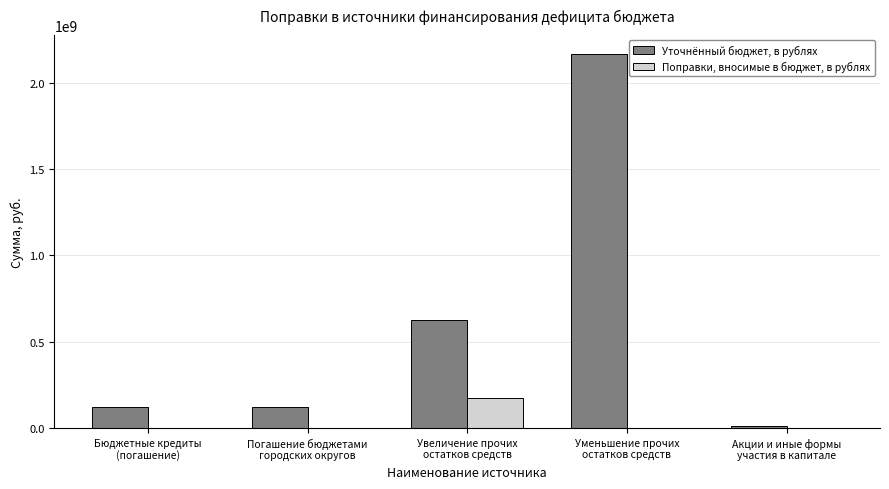

What is the greatest value displayed?

2170139201